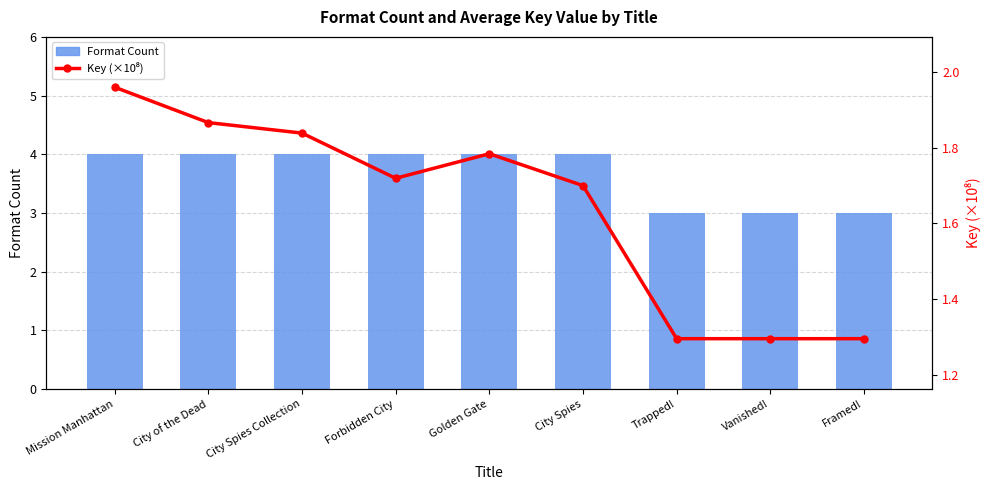

What is the maximum value shown in the chart?

4.0